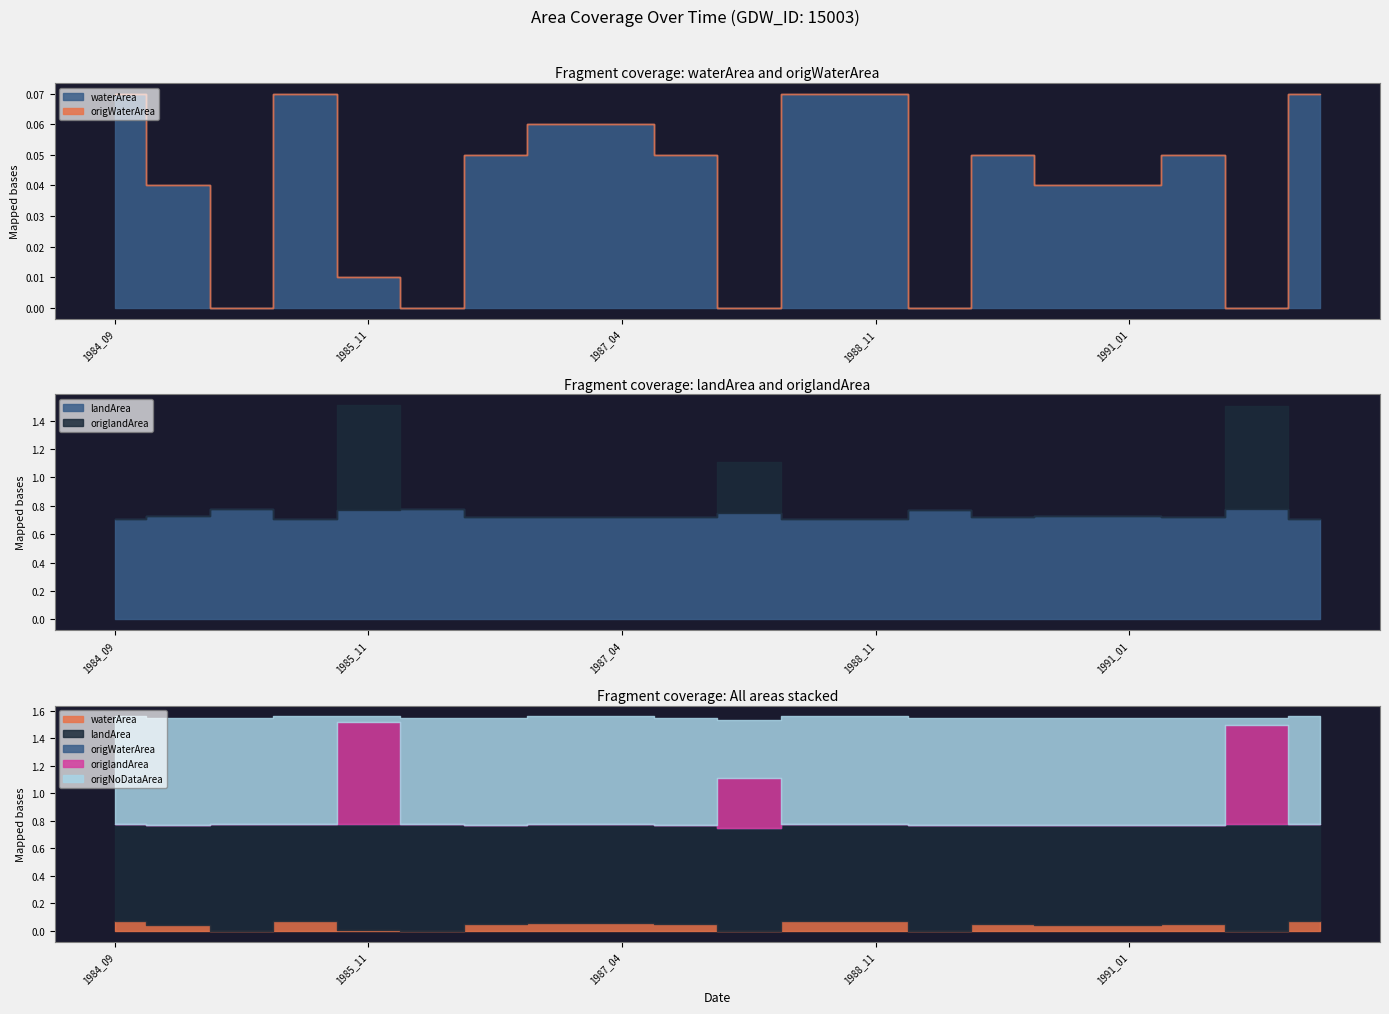

True or false: origlandArea and origWaterArea cross at least once.

False